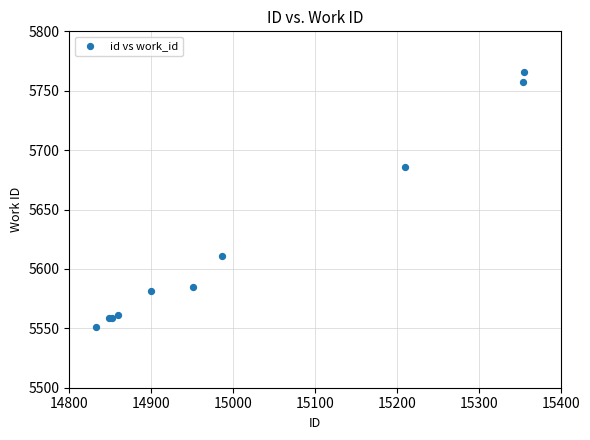

What Y value in the scatter plot is closest to 5658?

5686